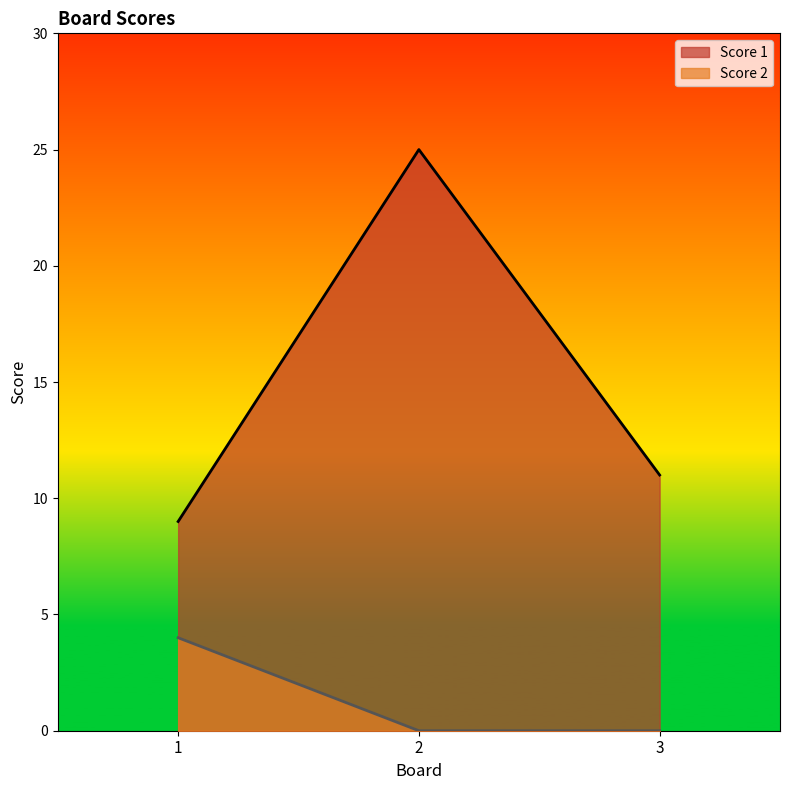

How many data points does each series have?

3